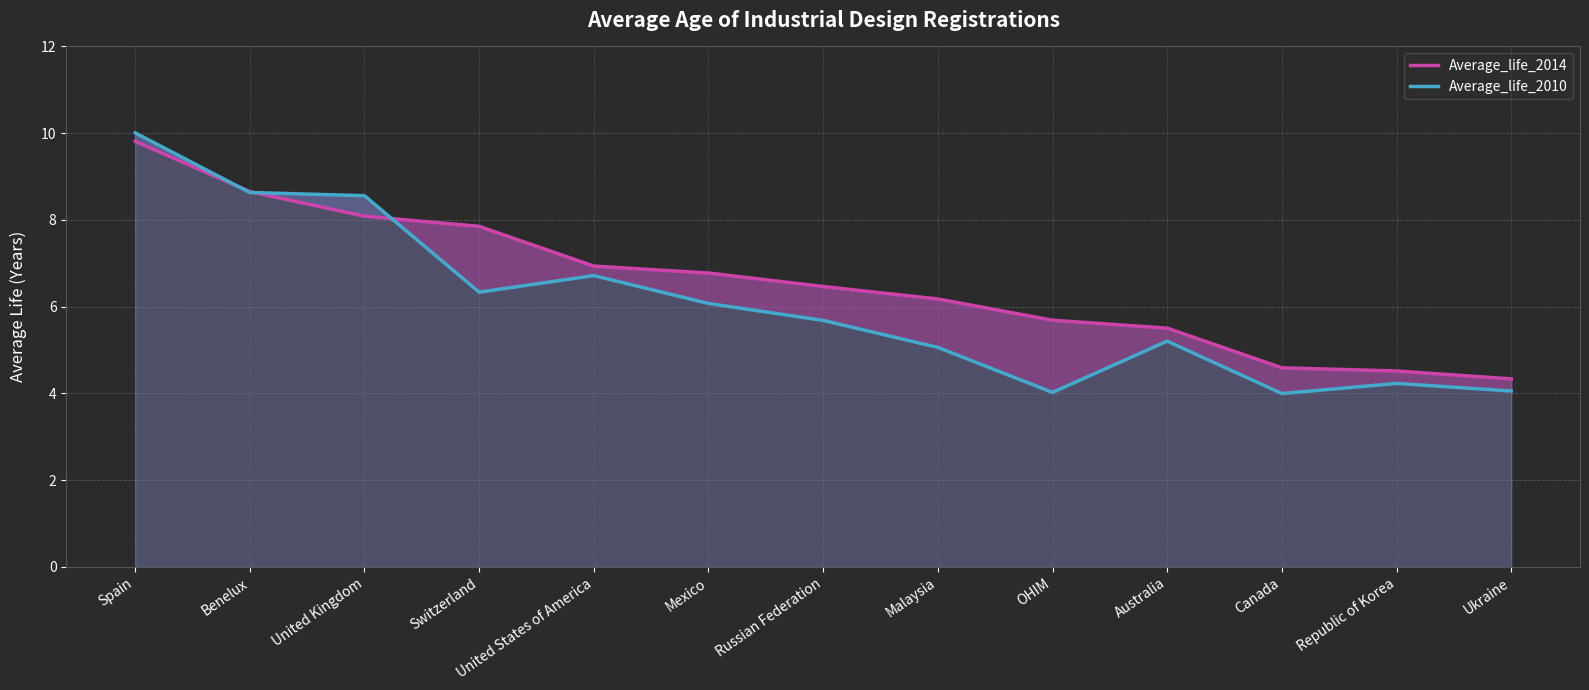

What is the sum of all Average_life_2010 values?

78.6